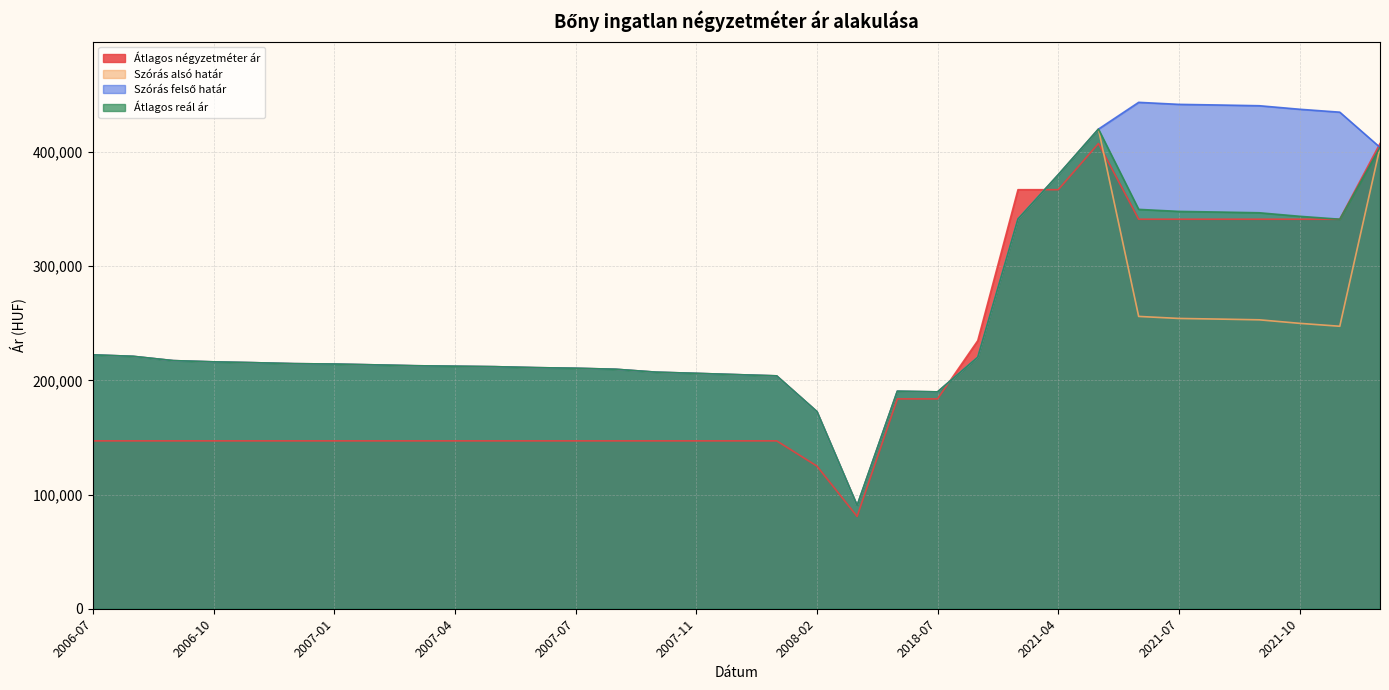

What is the difference between the highest and lowest values at 2021-04?

13057